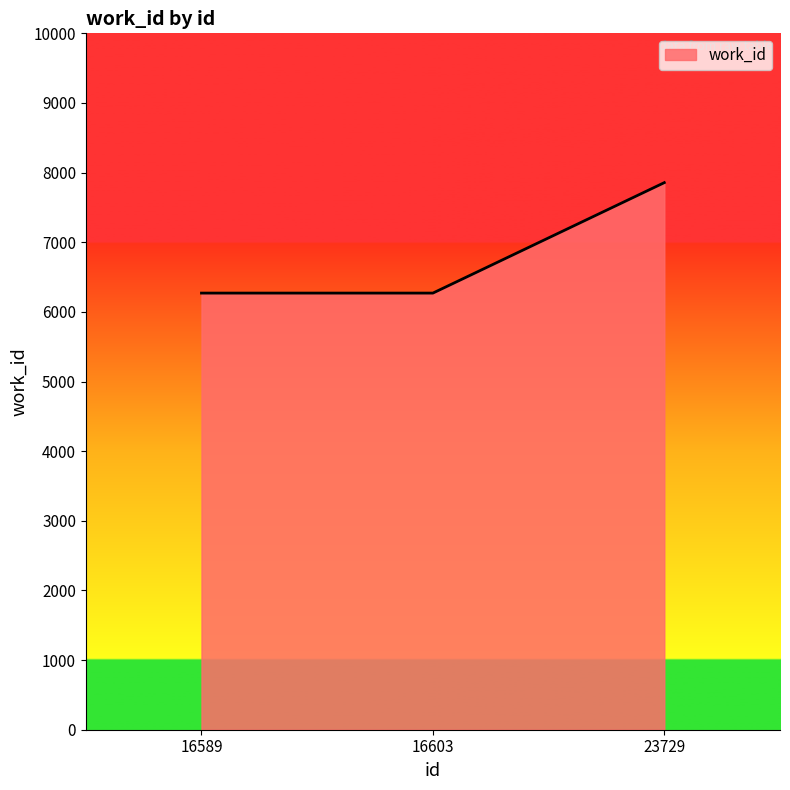

How many lines are shown in the chart?

1